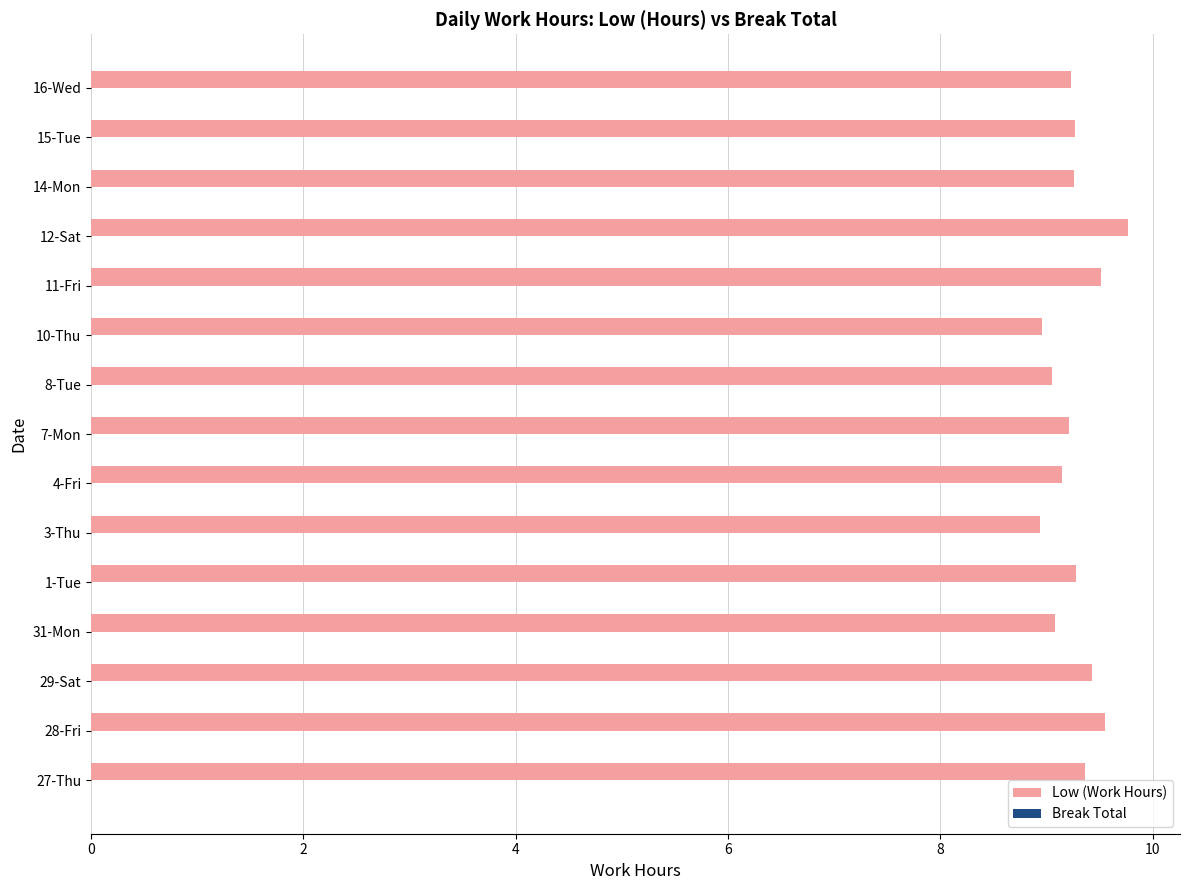

What is the smallest value displayed?

8.9